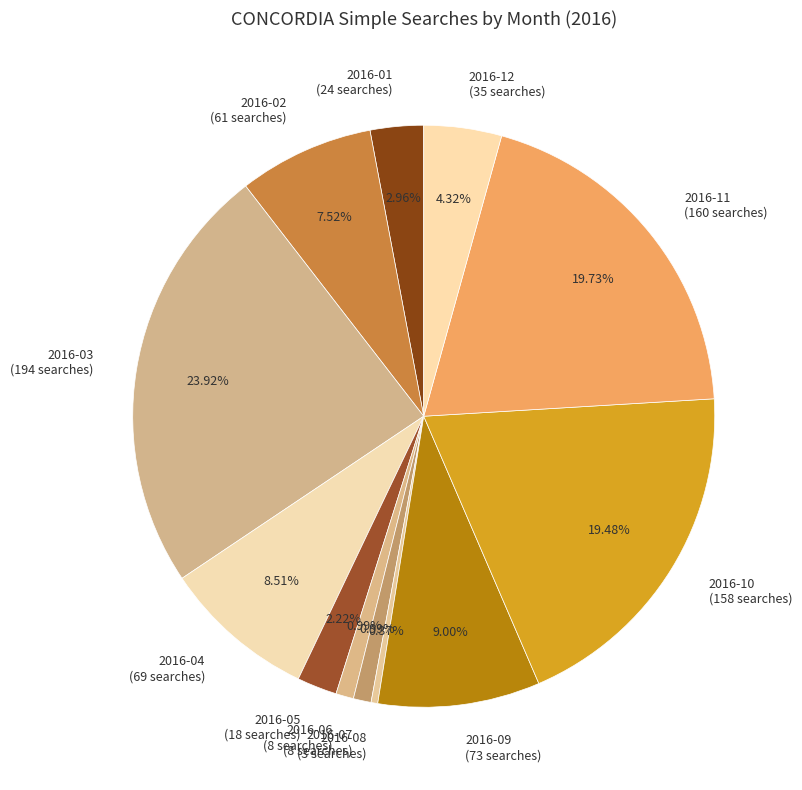

True or false: 2016-07 accounts for 11% of the total.

False